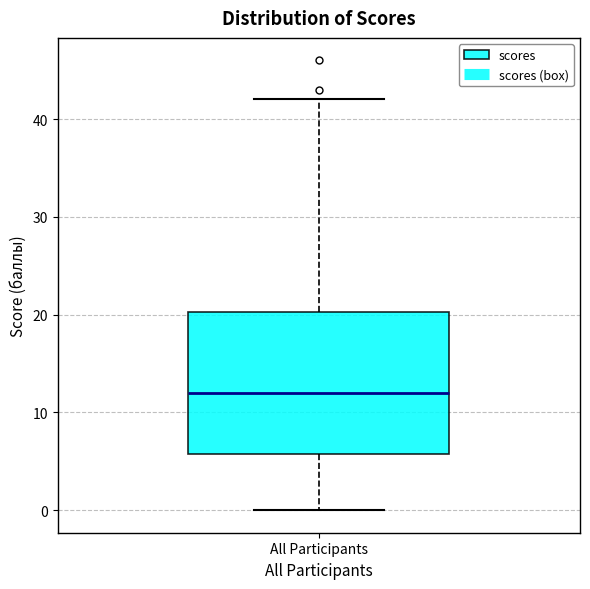

Read this box plot against the y-axis: the position of the median line, the range covered by the box, and the ends of both whiskers. The values are not printed on the chart, so give them approximately, as read against the axis.

median 12, box 6 to 20, whiskers 0 to 42